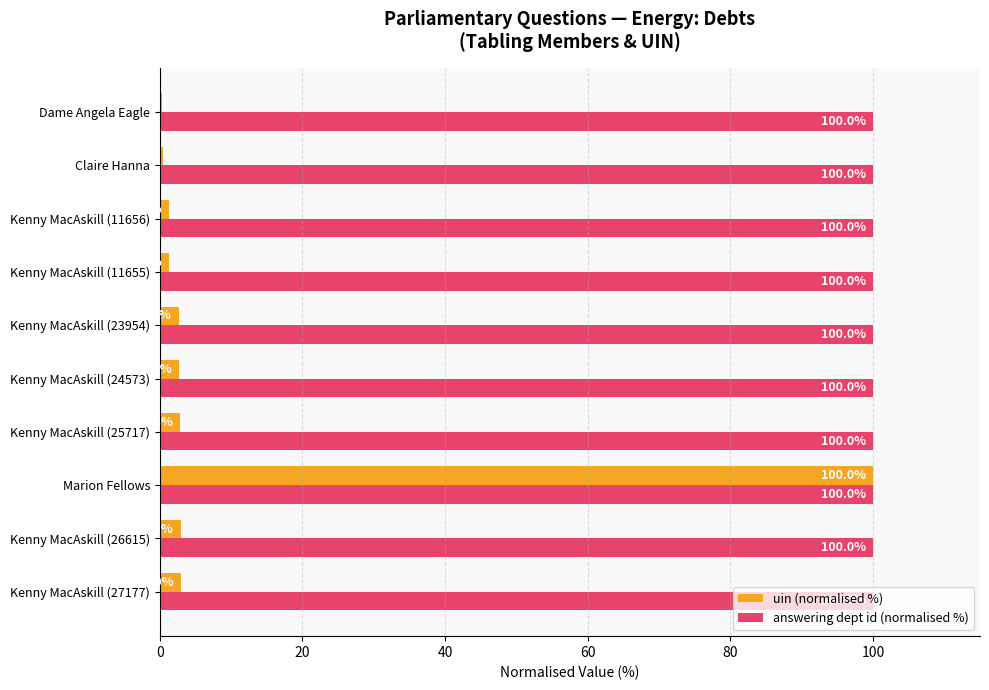

True or false: answering dept id (normalised %) has a value of 100.0 at Kenny MacAskill (24573).

True